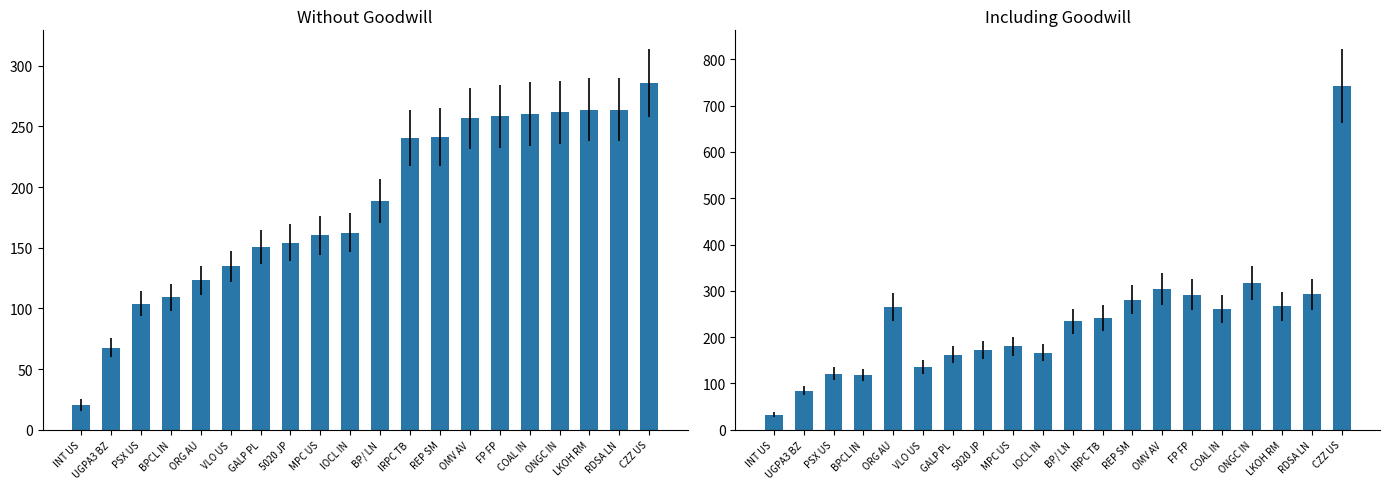

True or false: Cycle Time Days (Incl GW) has a value of 236.9 at MPC US.

False